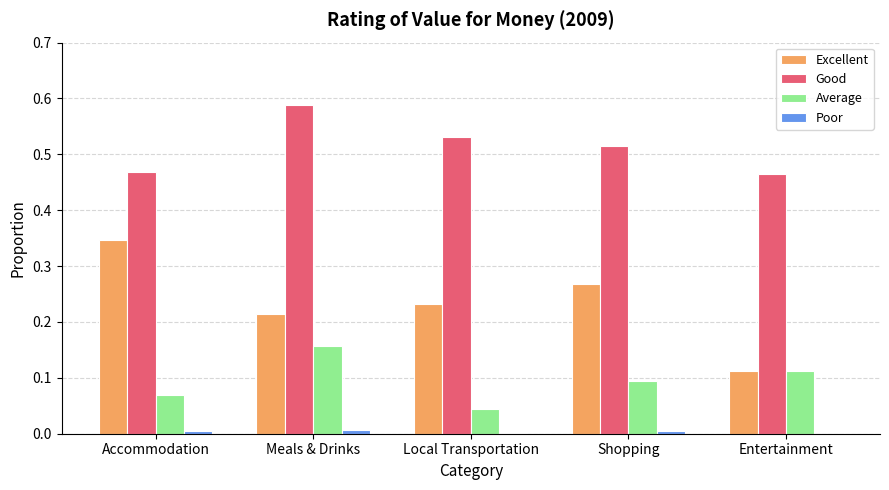

Which category has the highest value across all series?

Meals & Drinks